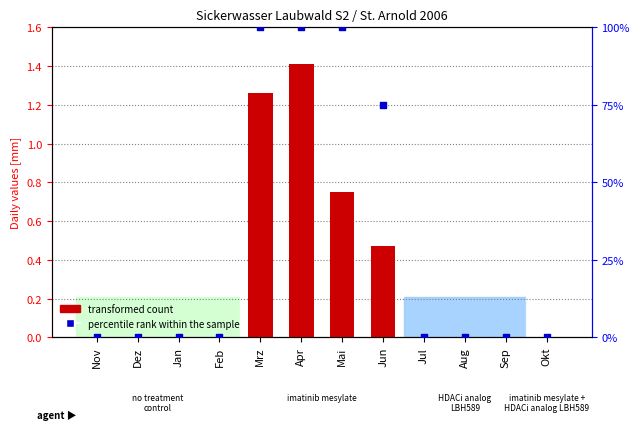

What are all the series names shown in the legend?

transformed count, percentile rank within the sample